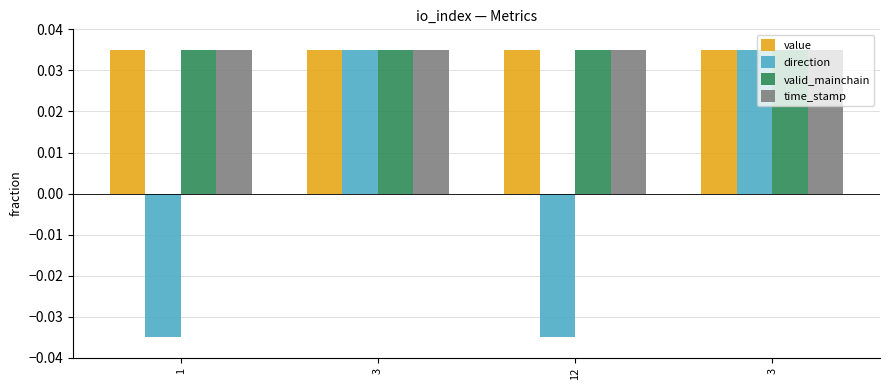

Where is valid_mainchain nearest to the value 0?

1